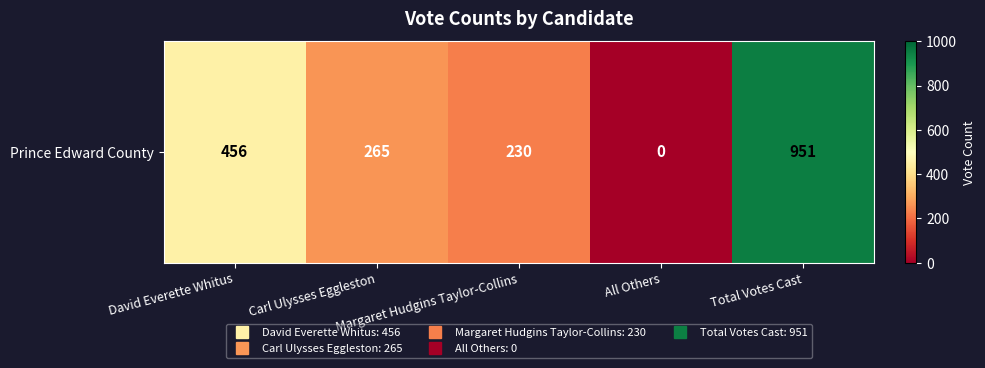

True or false: the data shows 456 at David Everette Whitus.

True